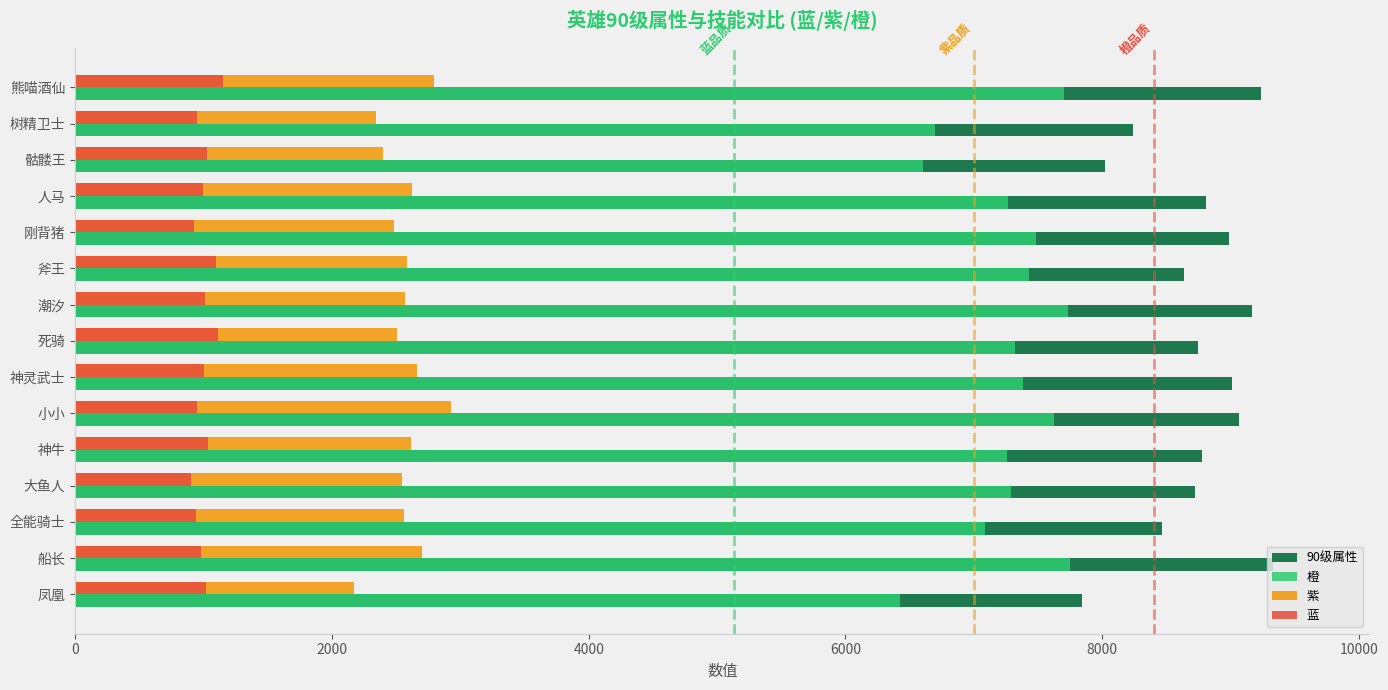

What is the difference between the second highest and minimum values in the 橙 series?

1307